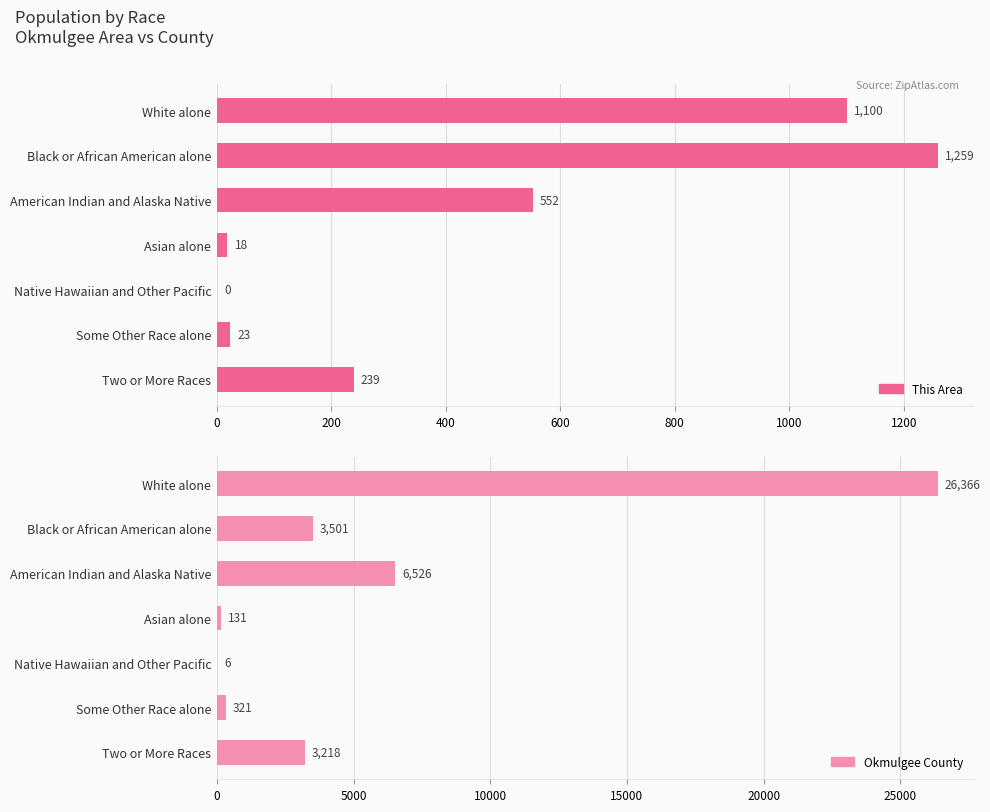

Between White alone and Asian alone, which series saw the biggest shift?

Okmulgee County